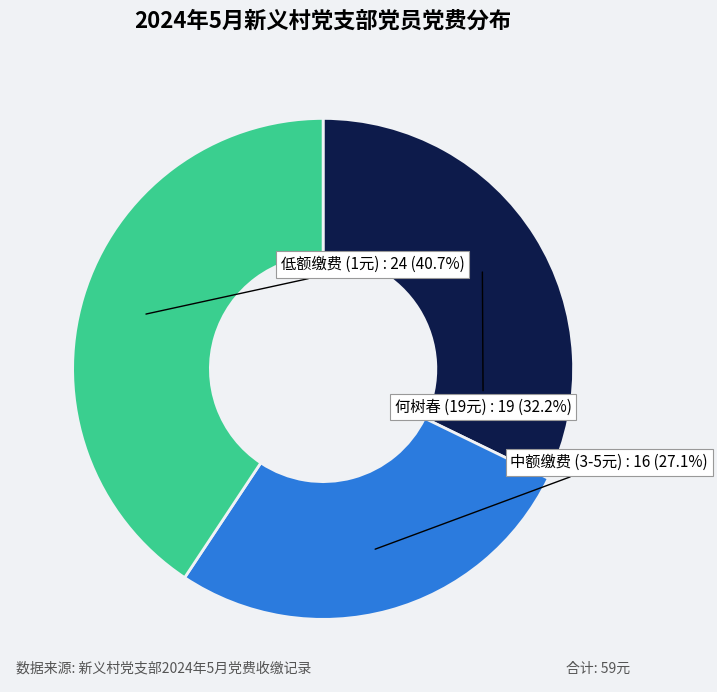

Is there any slice that represents more than half of the pie?

No